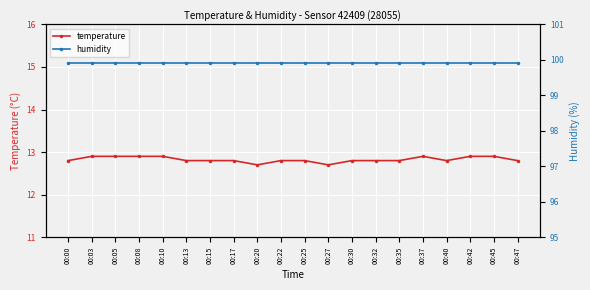

What is the smallest value displayed?

12.7